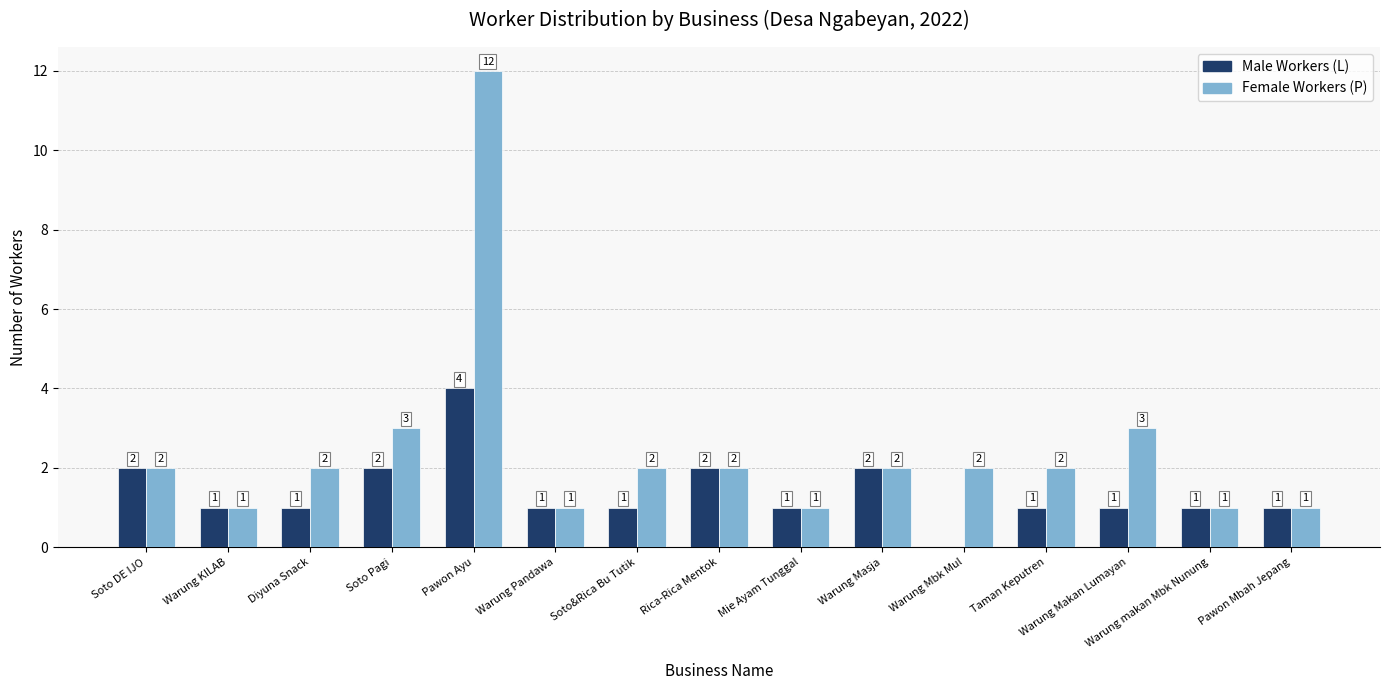

How many Male Workers (L) values are between 1 and 2?

13